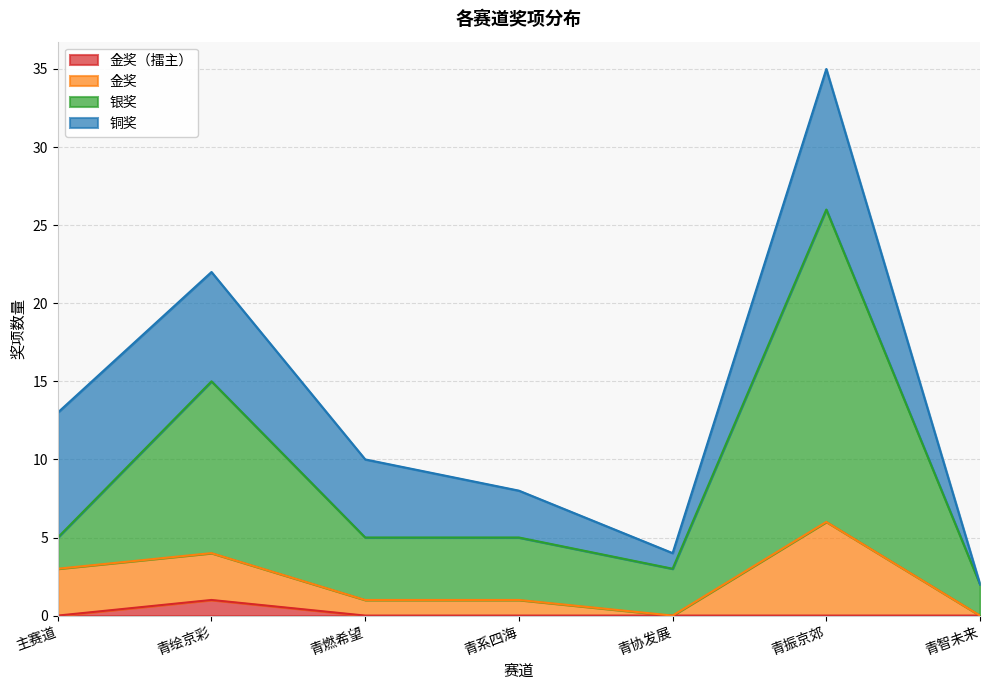

Does the chart have visible grid lines?

Yes